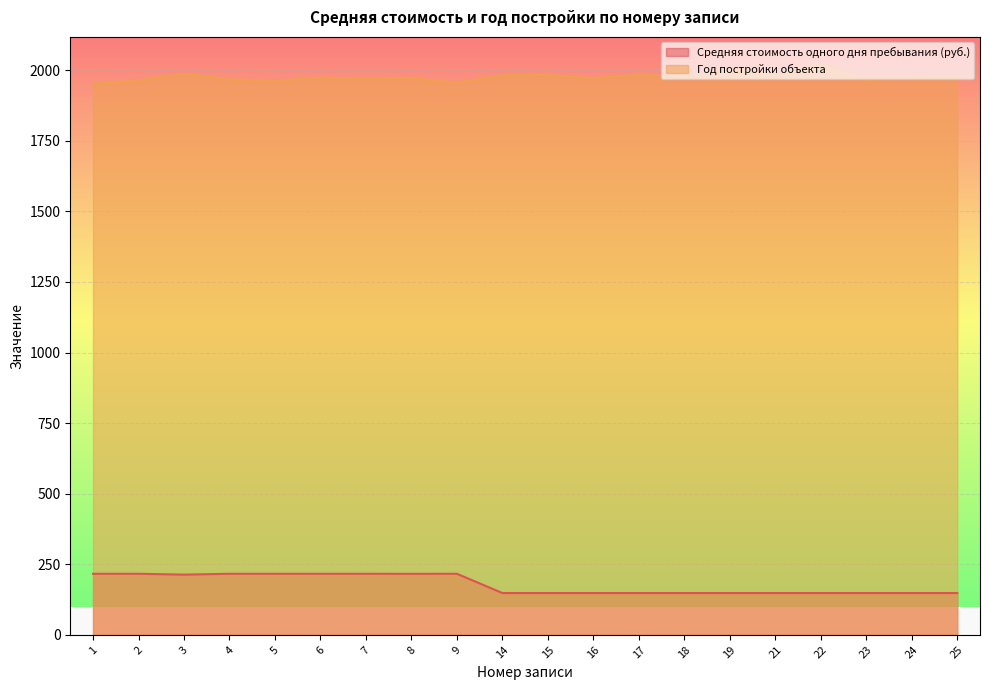

Reading left to right, transcribe all the data shown in this chart.

Средняя стоимость одного дня пребывания (руб.): 216.2	216.2	213.2	216.2	216.2	216.2	216.2	216.0	216.2	148.0	148.0	148.0	148.0	148.0	148.0	148.0	148.0	148.0	148.0	148.0
Год постройки объекта: 1951.0	1964.0	1987.0	1968.0	1962.0	1974.0	1970.0	1973.0	1955.0	1982.0	1983.0	1971.0	1984.0	1975.0	2006.0	1981.0	2018.0	1966.0	1974.0	1975.0